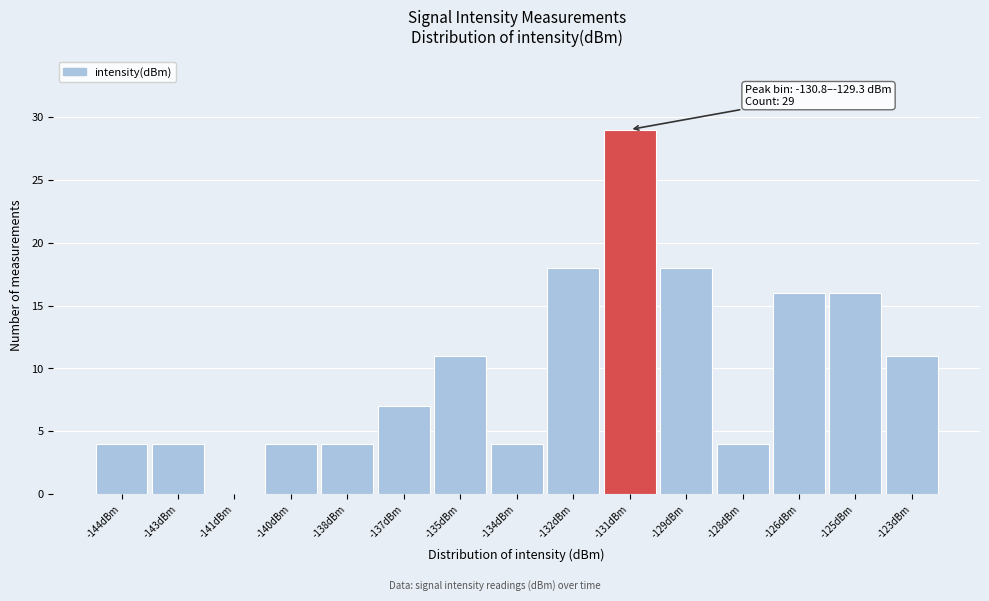

Reading left to right, extract all data points from this chart.

-144dBm=4	-143dBm=4	-141dBm=0	-140dBm=4	-138dBm=4	-137dBm=7	-135dBm=11	-134dBm=4	-132dBm=18	-131dBm=29	-129dBm=18	-128dBm=4	-126dBm=16	-125dBm=16	-123dBm=11